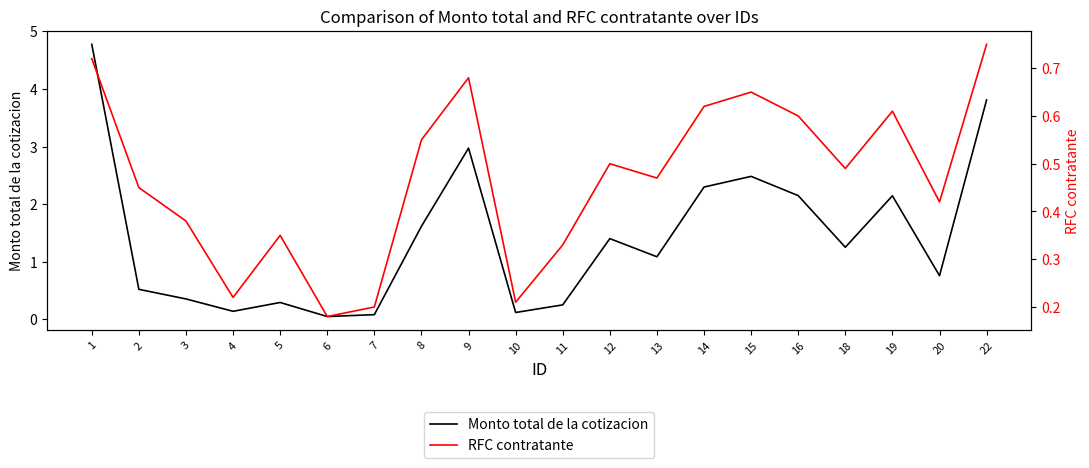

At which category is the sum across all series the highest?

1